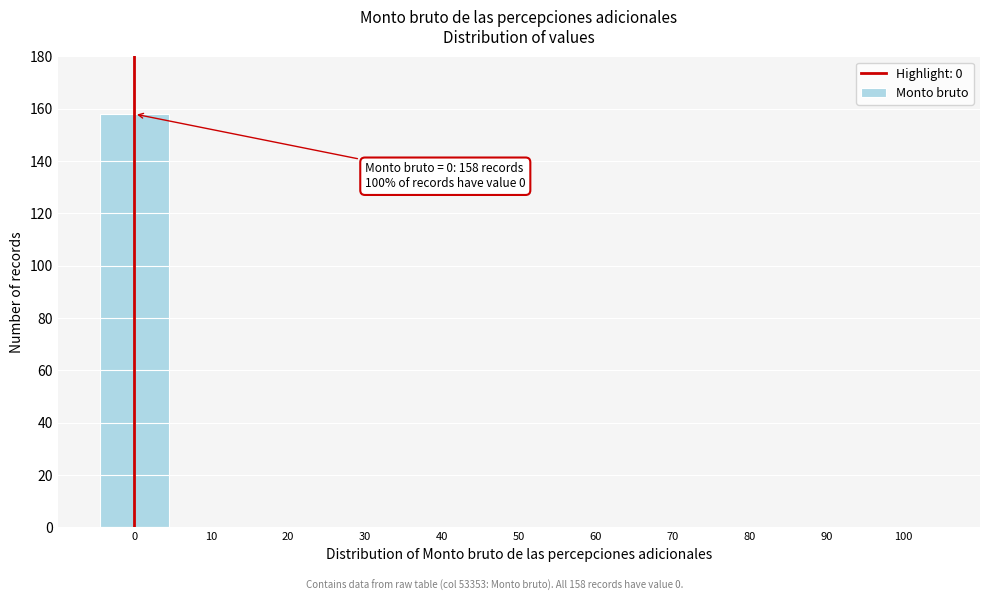

Reading left to right, extract all data points from this chart.

0=158	10=0	20=0	30=0	40=0	50=0	60=0	70=0	80=0	90=0	100=0